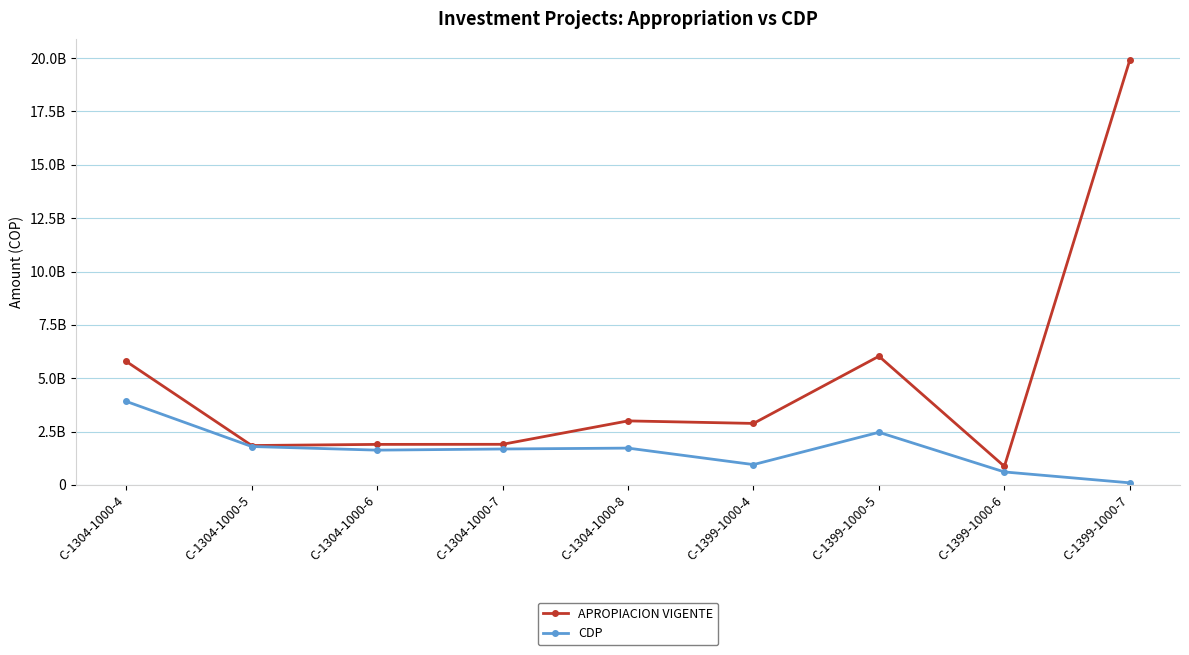

What is the difference between the maximum and minimum values in the APROPIACION VIGENTE series?

19041724190